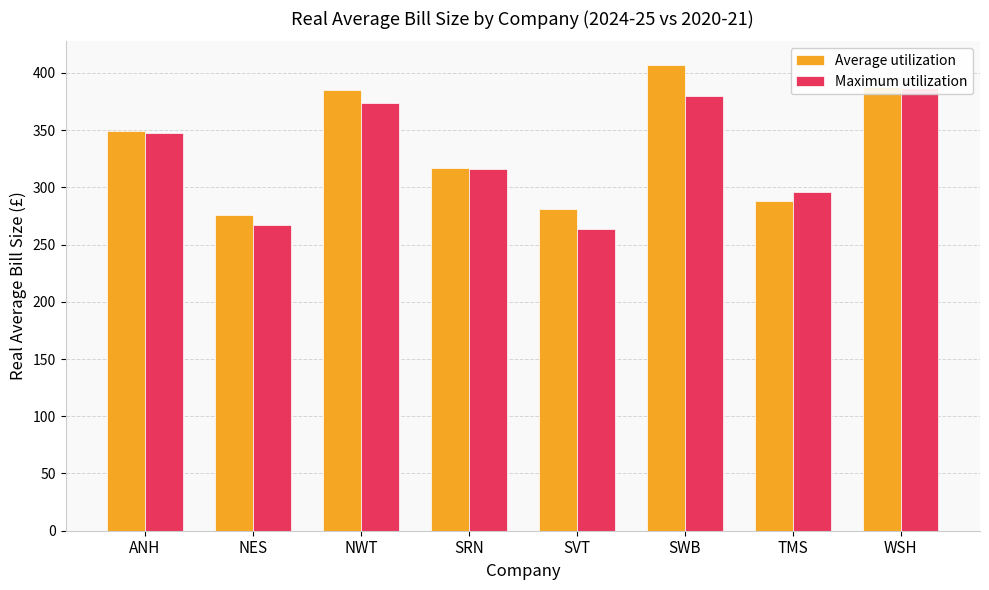

Reading left to right, extract all data points from this chart.

Average utilization: ANH=349.5	NES=276.1	NWT=385.2	SRN=316.6	SVT=280.7	SWB=407.1	TMS=288.5	WSH=387.5
Maximum utilization: ANH=347.3	NES=267.0	NWT=373.5	SRN=316.3	SVT=263.4	SWB=379.5	TMS=295.5	WSH=386.8